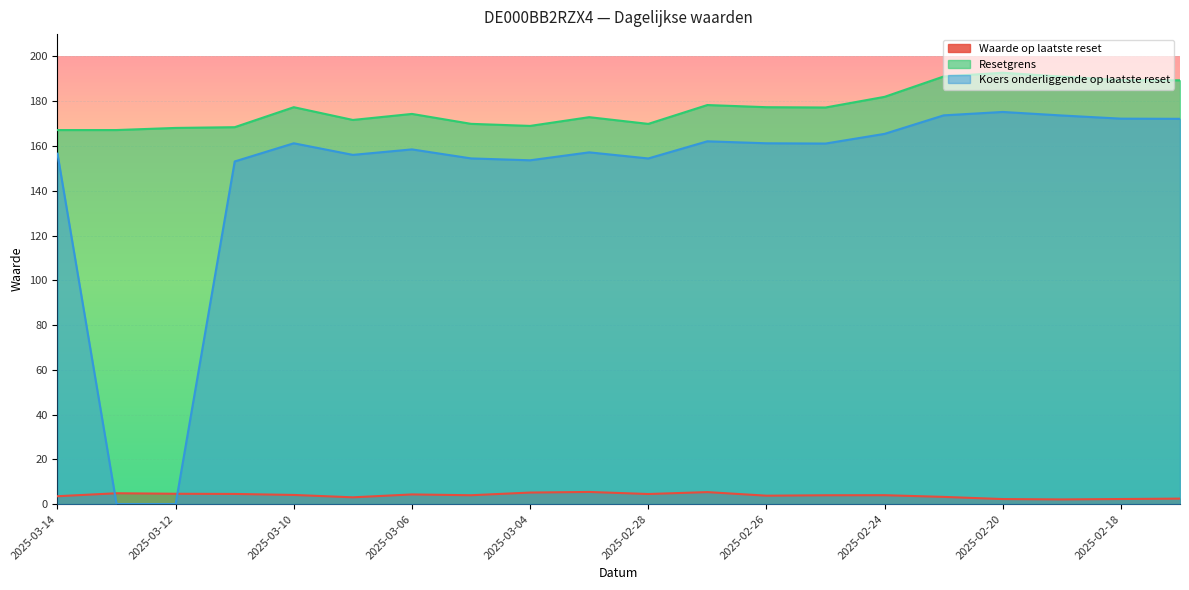

Reading right to left, extract all data points from this chart.

Waarde op laatste reset: 2025-02-14=2.4	2025-02-18=2.3	2025-02-19=2.1	2025-02-20=2.2	2025-02-21=3.2	2025-02-24=4.0	2025-02-25=3.9	2025-02-26=3.8	2025-02-27=5.3	2025-02-28=4.5	2025-03-03=5.4	2025-03-04=5.2	2025-03-05=4.0	2025-03-06=4.3	2025-03-07=3.0	2025-03-10=4.1	2025-03-11=4.5	2025-03-12=4.6	2025-03-13=4.8	2025-03-14=3.5
Resetgrens: 2025-02-14=189.4	2025-02-18=189.5	2025-02-19=191.0	2025-02-20=192.7	2025-02-21=191.1	2025-02-24=182.0	2025-02-25=177.2	2025-02-26=177.3	2025-02-27=178.3	2025-02-28=169.9	2025-03-03=172.9	2025-03-04=169.0	2025-03-05=169.9	2025-03-06=174.3	2025-03-07=171.6	2025-03-10=177.3	2025-03-11=168.4	2025-03-12=168.1	2025-03-13=167.1	2025-03-14=167.1
Koers onderliggende op laatste reset: 2025-02-14=172.2	2025-02-18=172.2	2025-02-19=173.6	2025-02-20=175.2	2025-02-21=173.7	2025-02-24=165.4	2025-02-25=161.1	2025-02-26=161.2	2025-02-27=162.1	2025-02-28=154.4	2025-03-03=157.2	2025-03-04=153.6	2025-03-05=154.5	2025-03-06=158.5	2025-03-07=156.0	2025-03-10=161.2	2025-03-11=153.1	2025-03-12=0.0	2025-03-13=0.0	2025-03-14=156.6